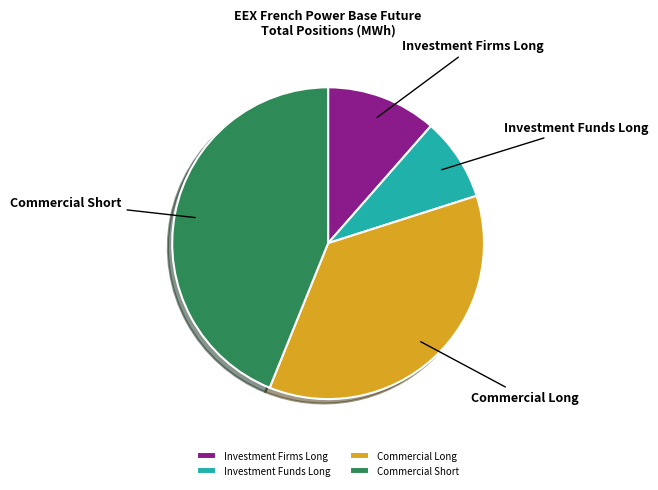

How many segments does this pie chart have?

4